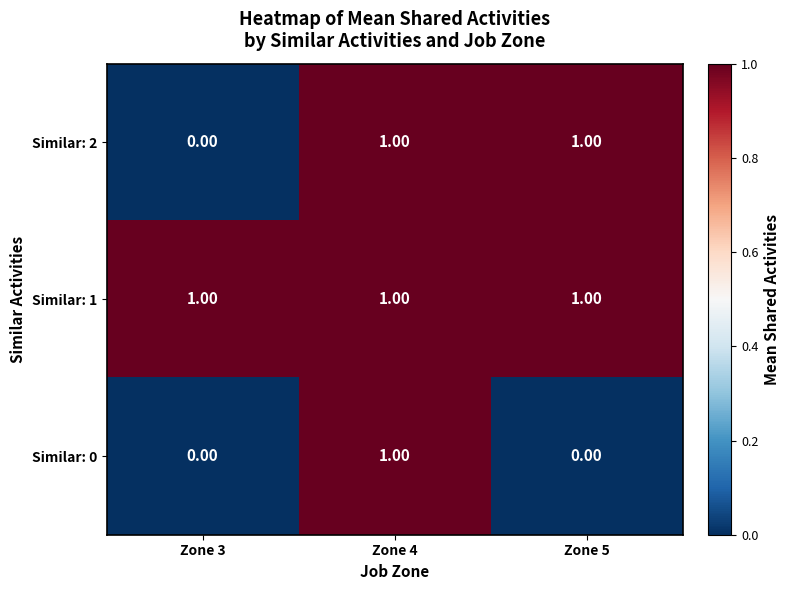

Rank the series by their average value, from highest to lowest.

Similar: 1, Similar: 2, Similar: 0